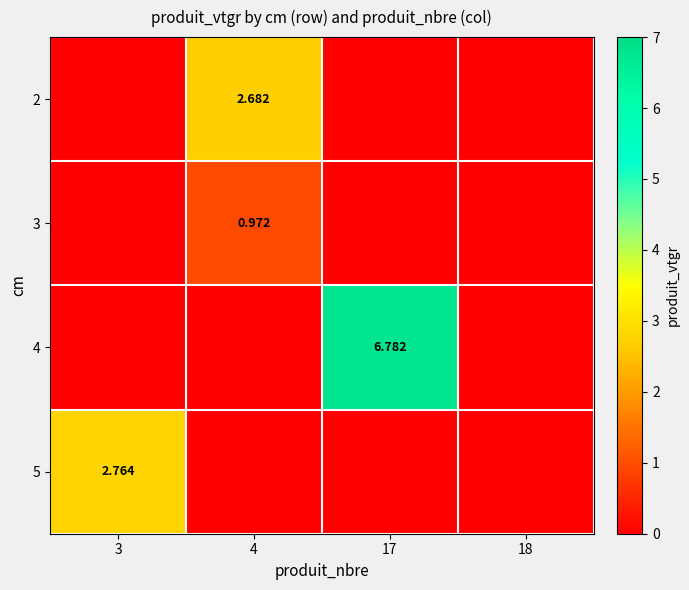

Between 18 and 4, which is larger?

4